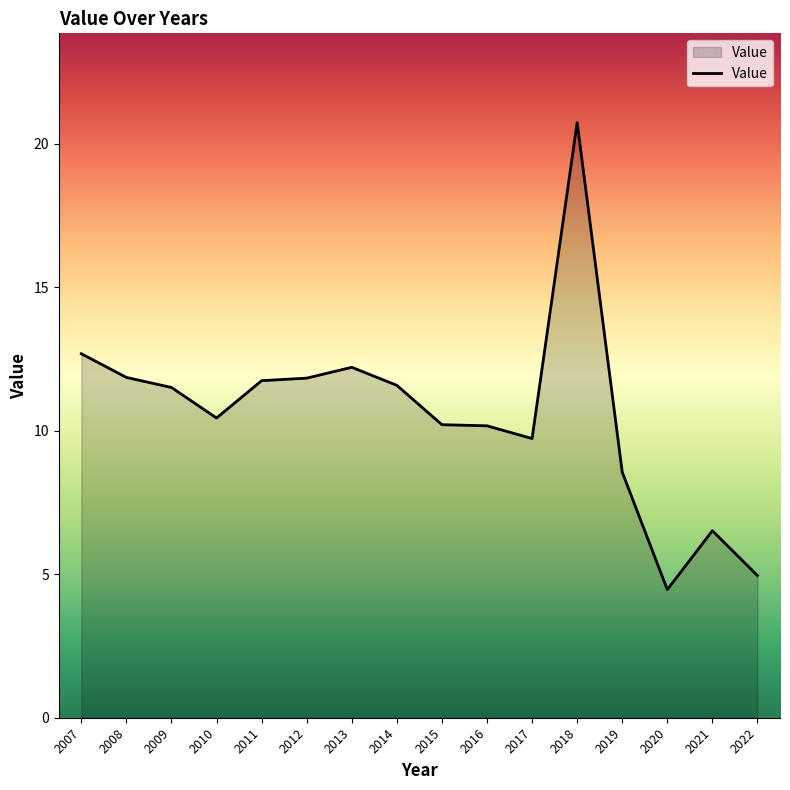

The chart shows a value of 17.4 at 2015. True or false?

False